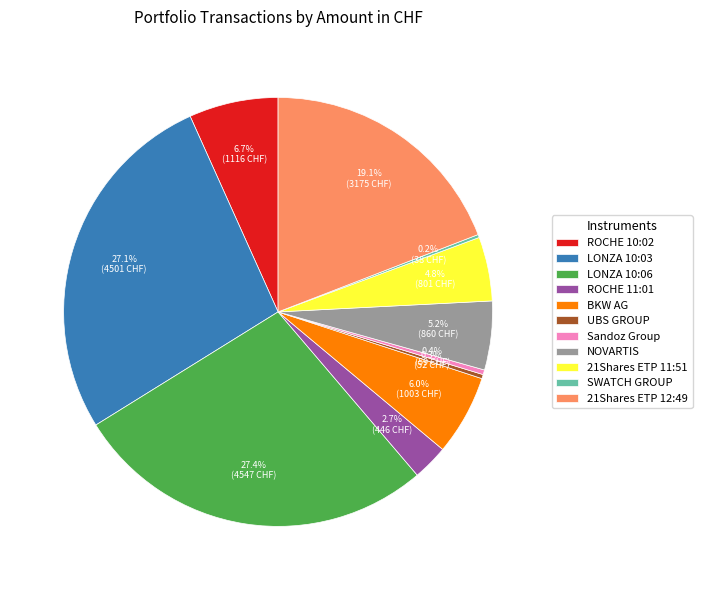

To the nearest percent, what is the average slice percentage?

9%